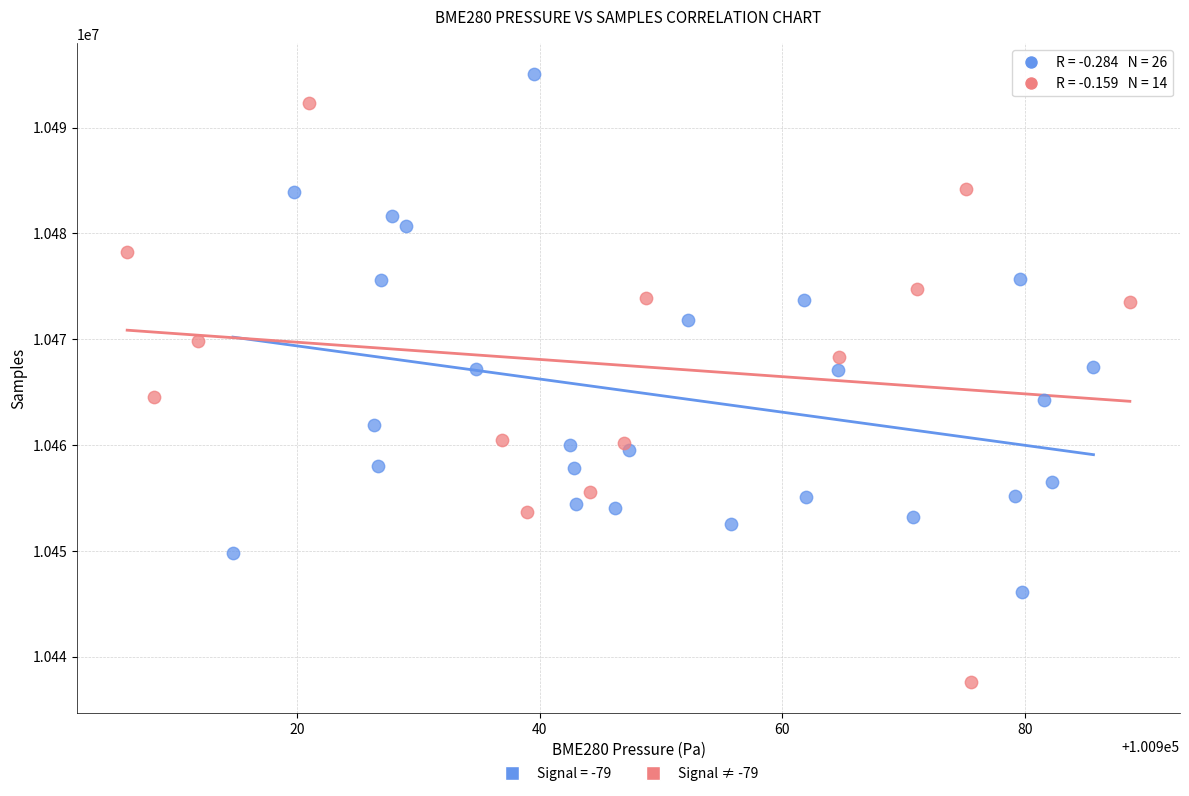

Which series contains the lowest Y value?

Signal ≠ -79